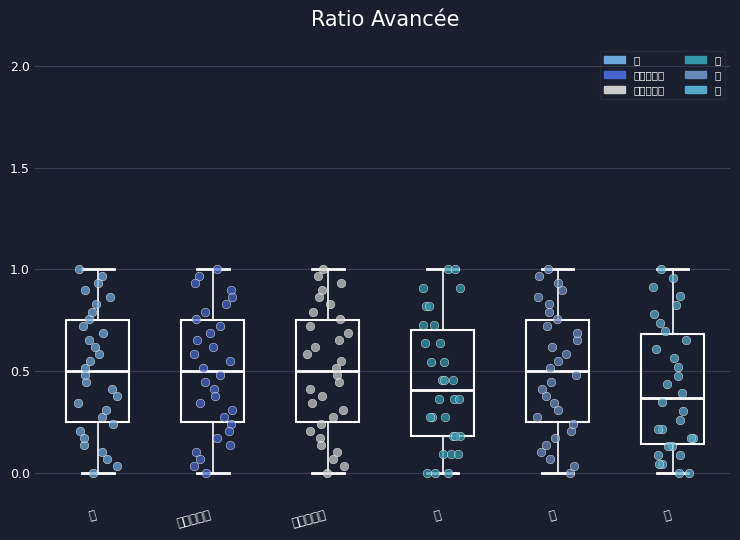

Where is the lower edge of the box for 月 on the y-axis? The values are not printed on the chart, so give them approximately, as read against the axis.

0.20